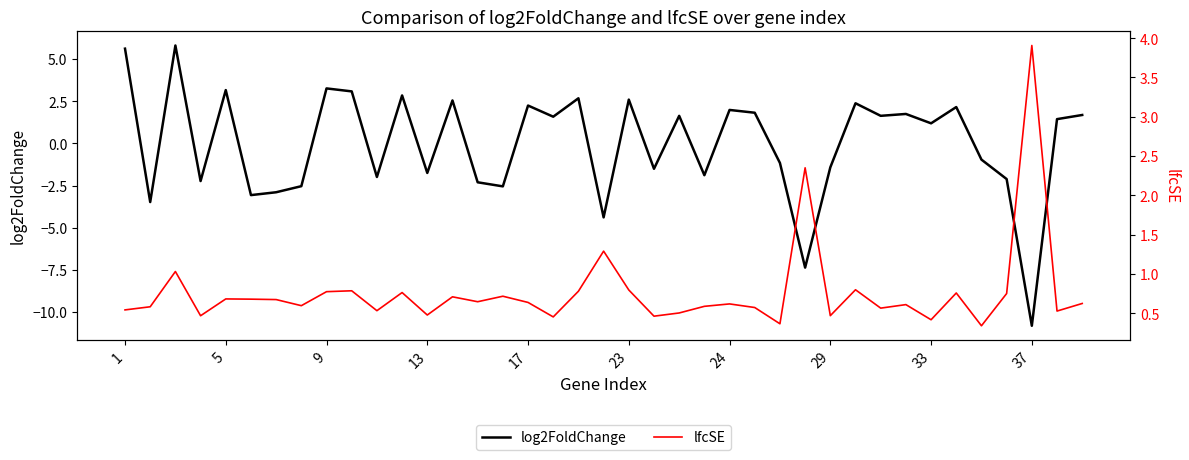

What is the greatest value displayed?

5.8